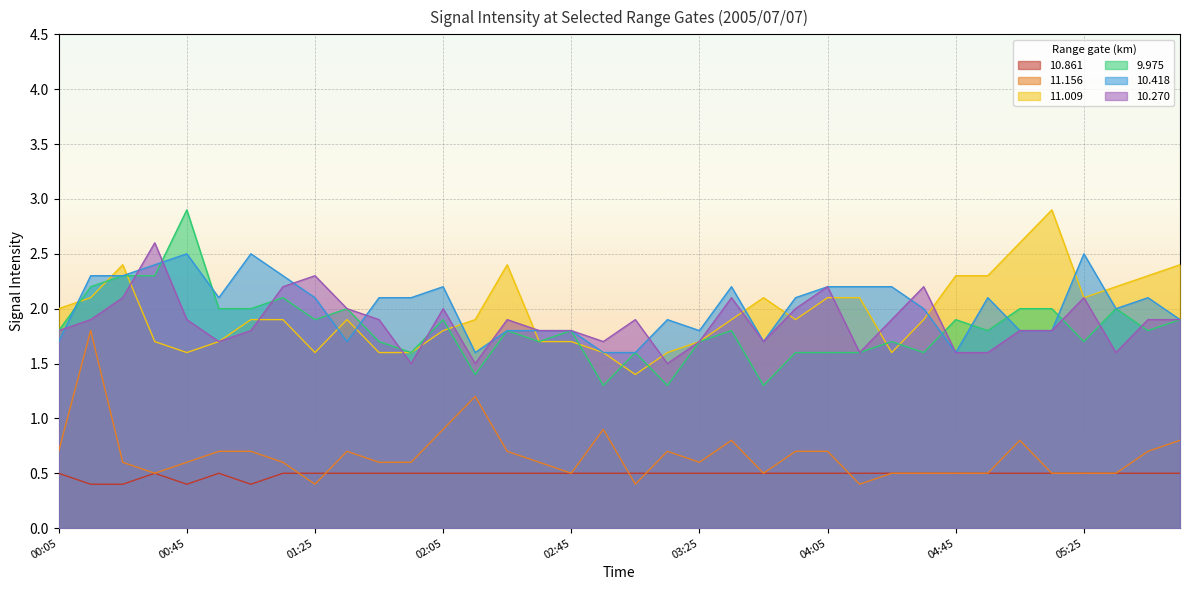

What is the difference between the highest and lowest values at 00:25?

2.0